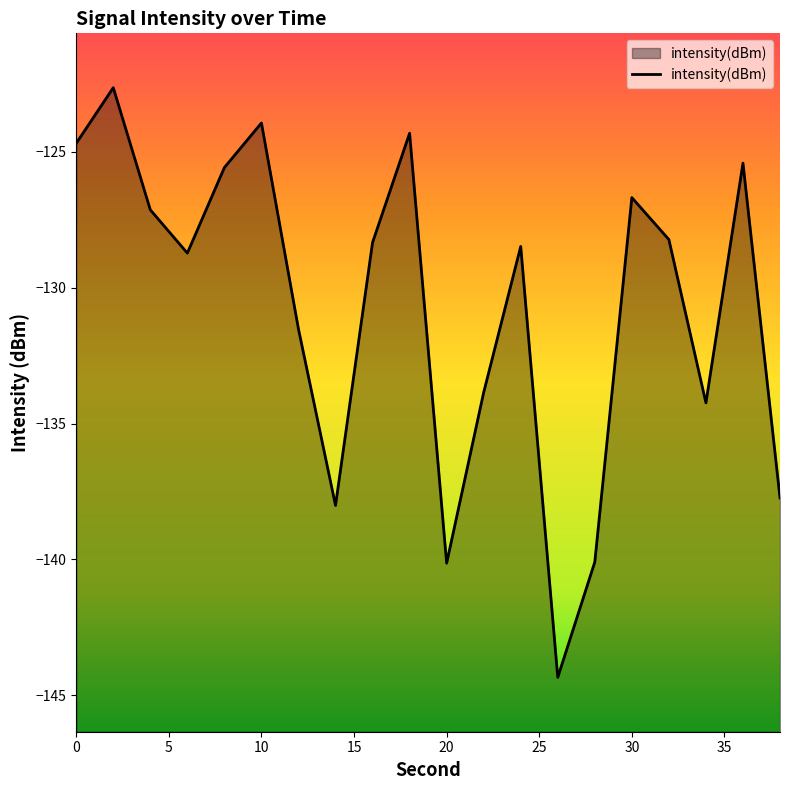

Does the chart display data point markers on the line(s)?

No